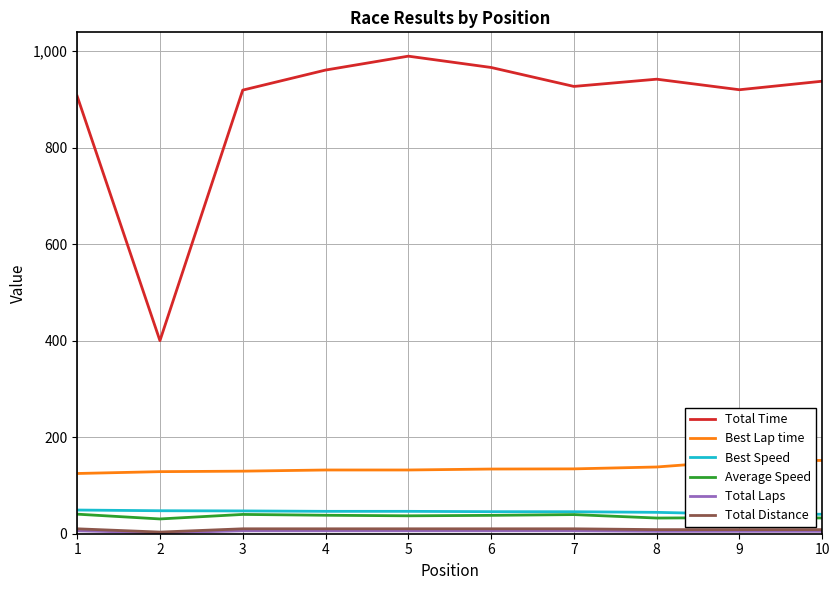

The value of Total Time at 10 is 1306.8. True or false?

False